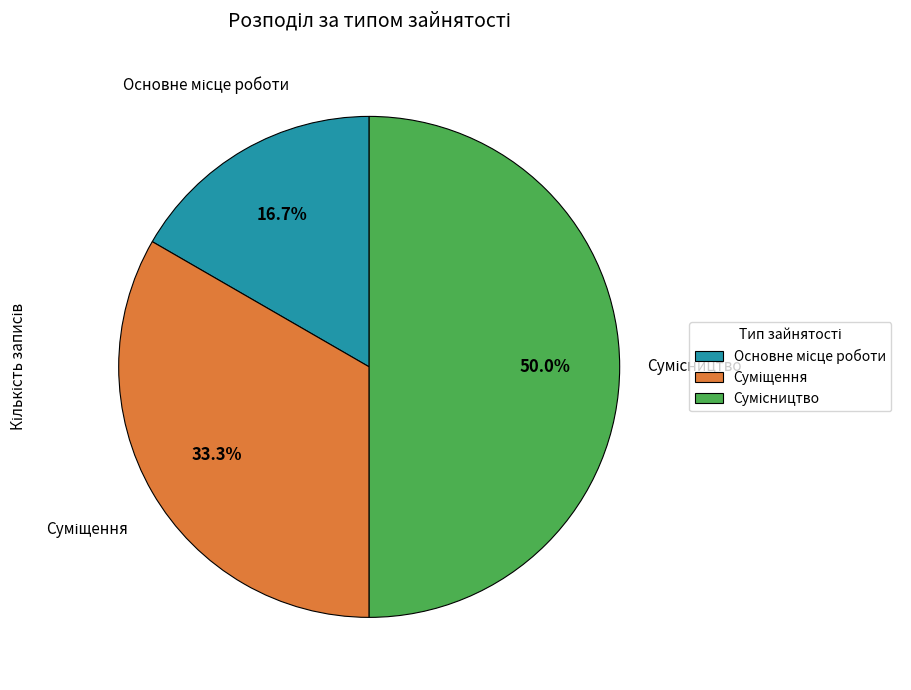

How many segments does this pie chart have?

3